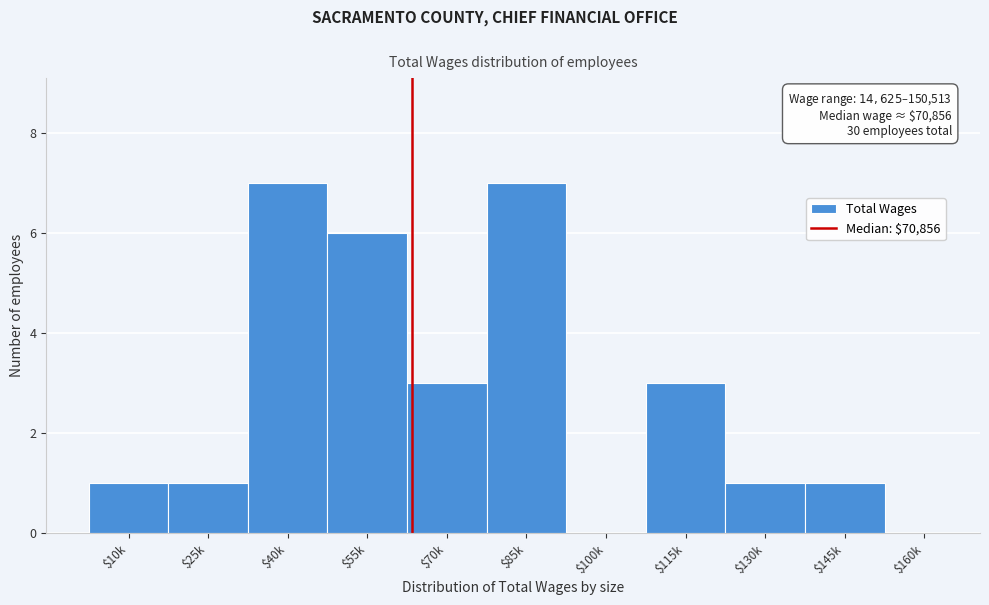

What is the sum of all values?

30